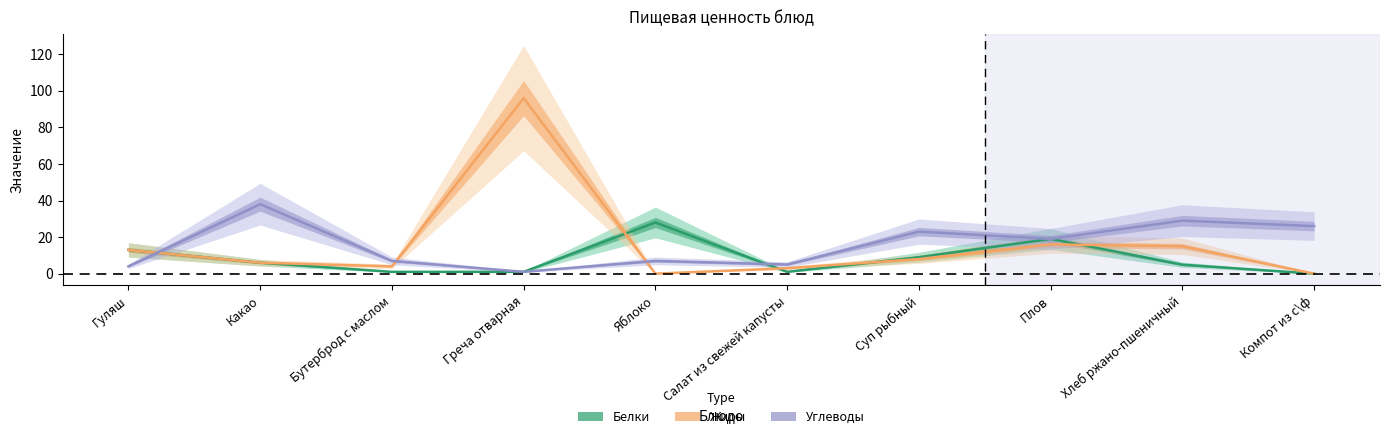

Rank the series by their maximum value, from highest to lowest.

Жиры, Углеводы, Белки